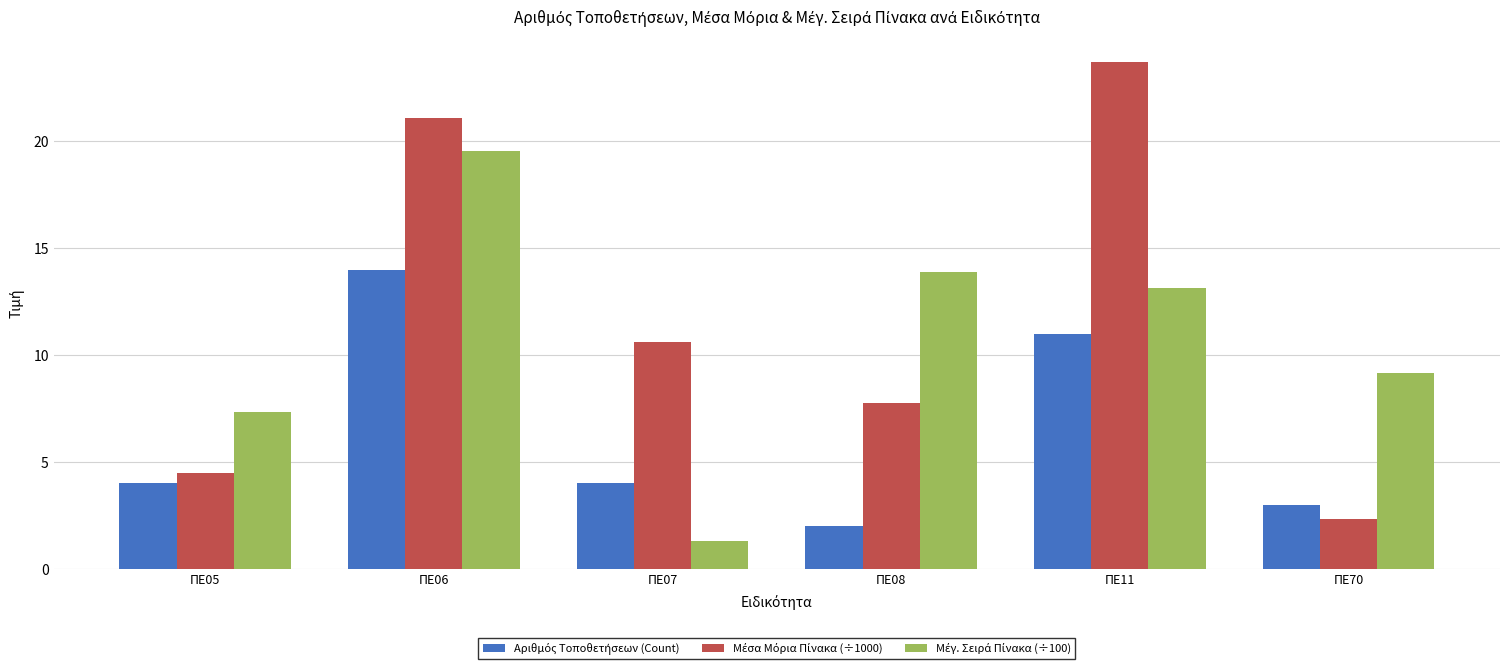

What is the spread (max minus min) of values at ΠΕ70?

6.8